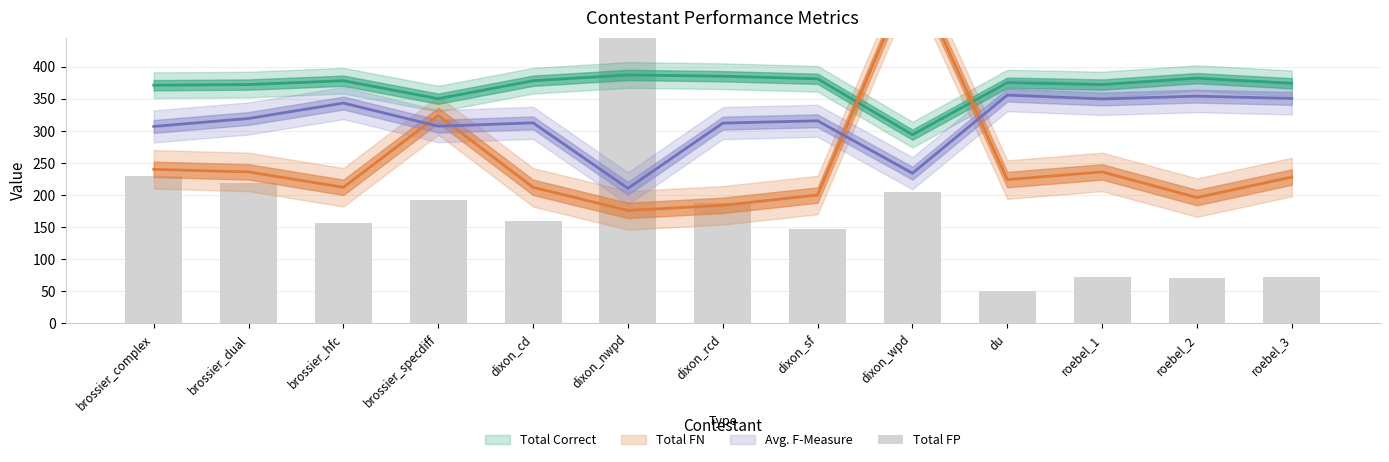

What is the greatest value displayed?

771